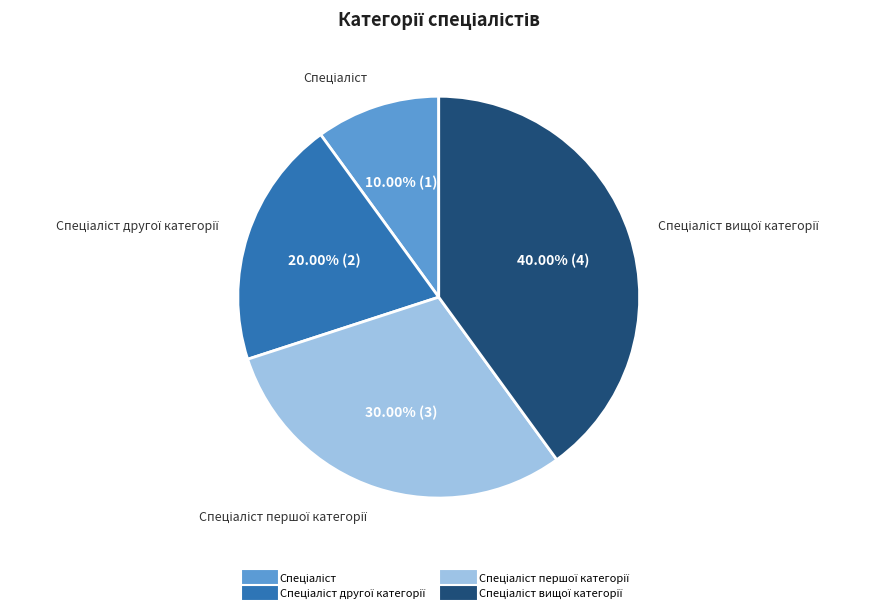

Is there a majority slice in this chart?

No